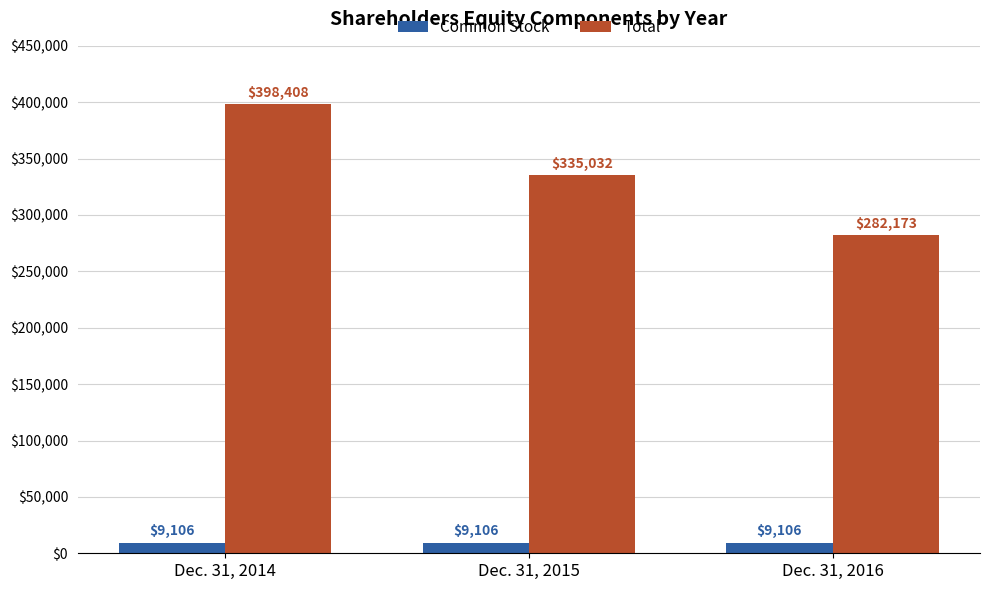

What is the approximate value of Total at Dec. 31, 2014, to the nearest 10?

398410